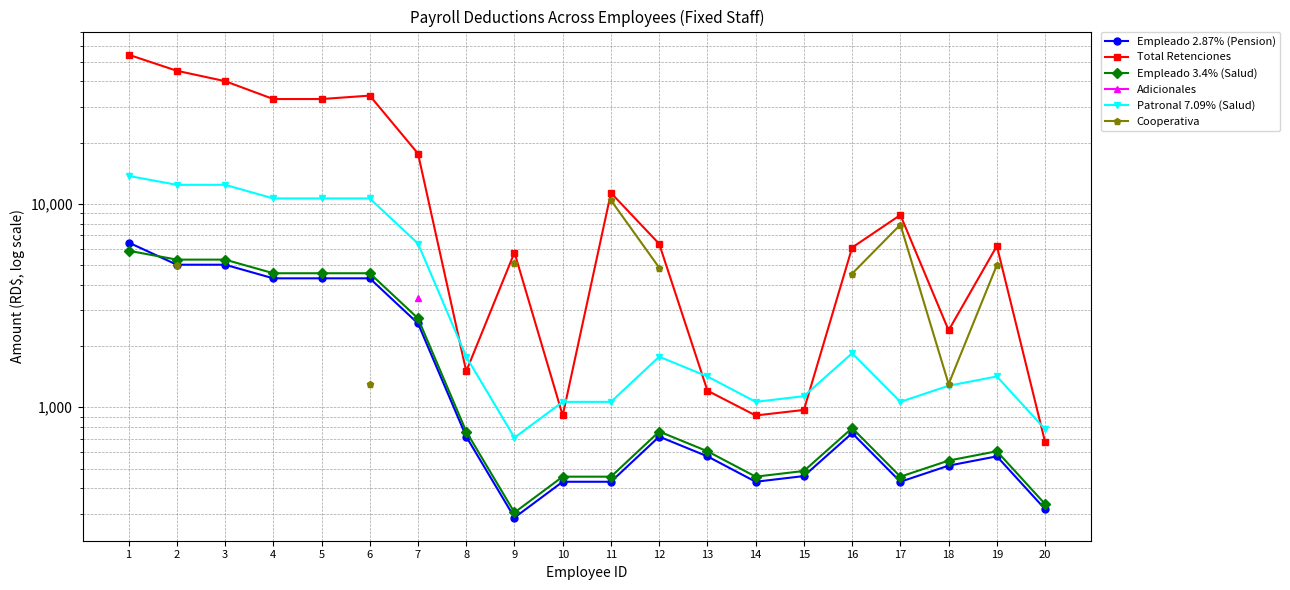

Is the value of Adicionales at 19 greater than the value of Cooperativa at 8?

No